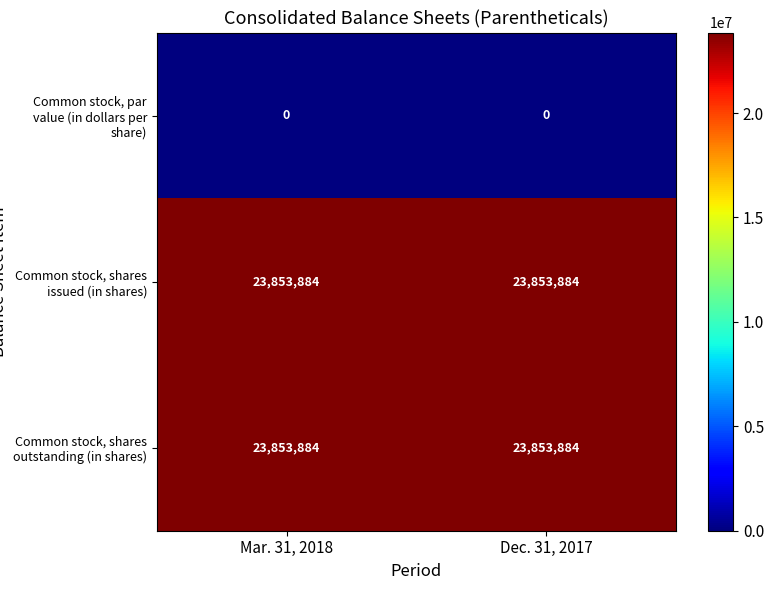

What is the difference between the highest and lowest values at Mar. 31, 2018?

23853884